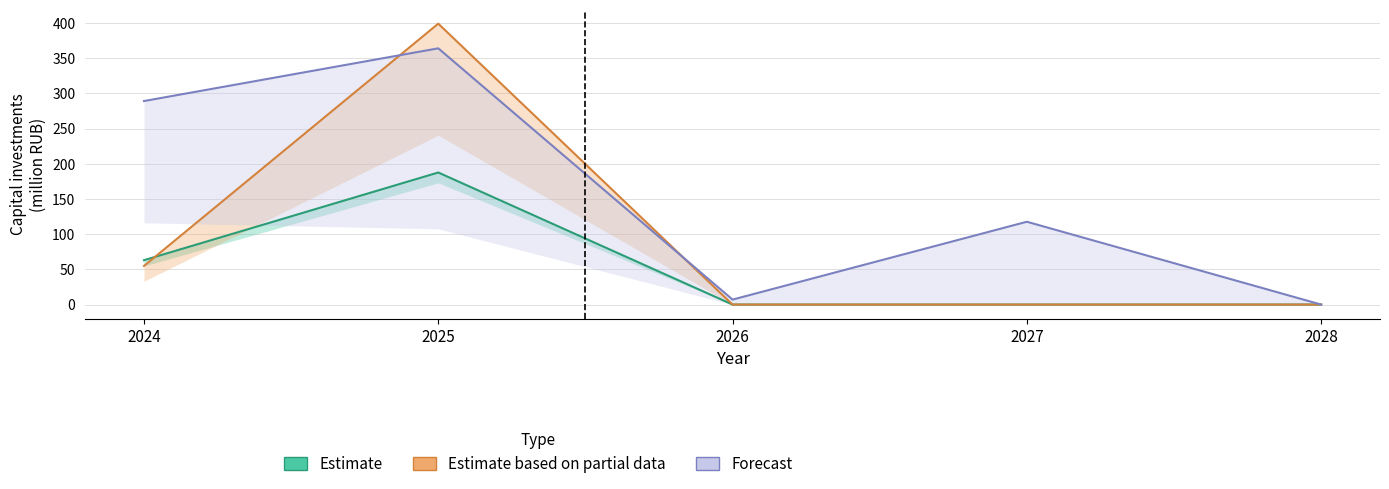

Between 2025 and 2027, which is larger?

2025